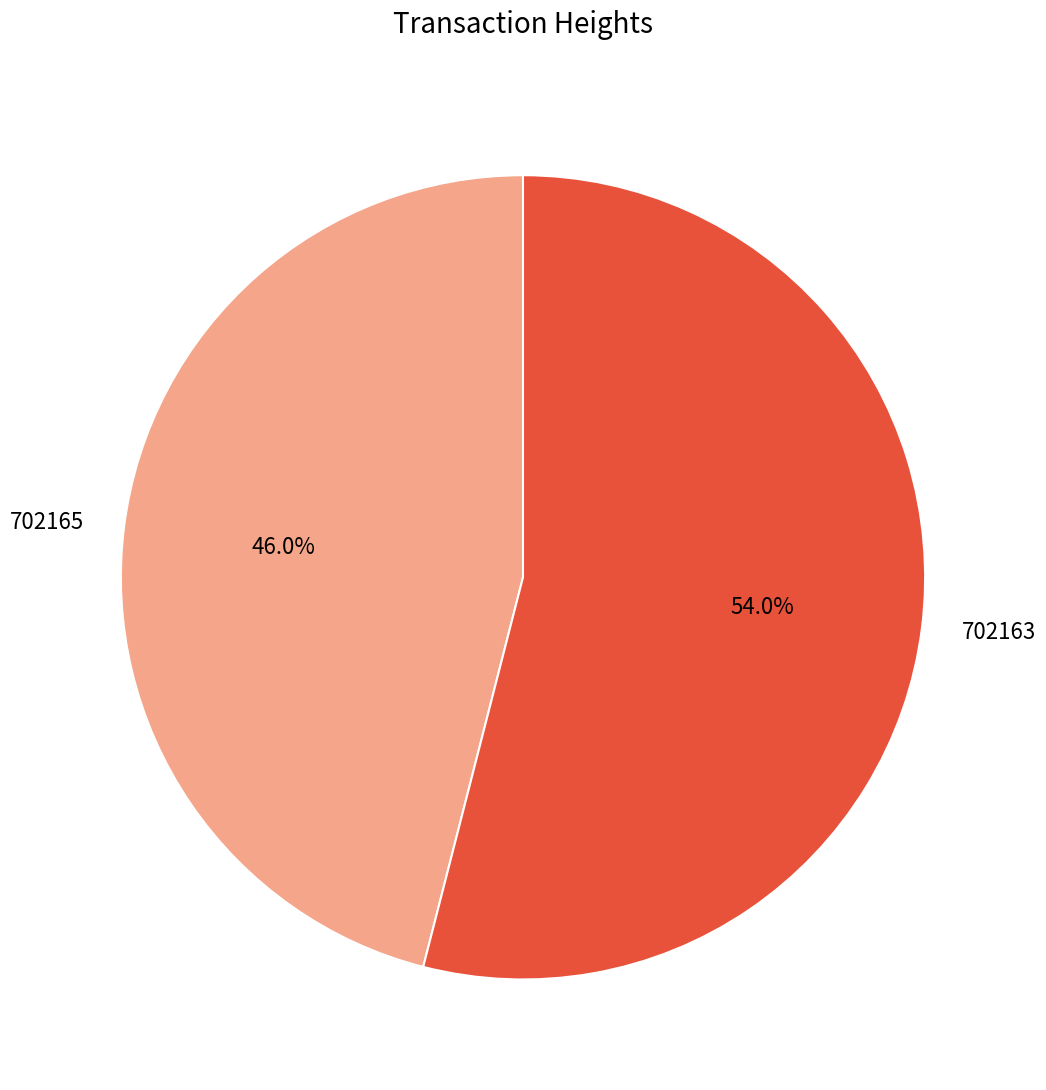

Rank the categories by value from highest to lowest.

702163, 702165